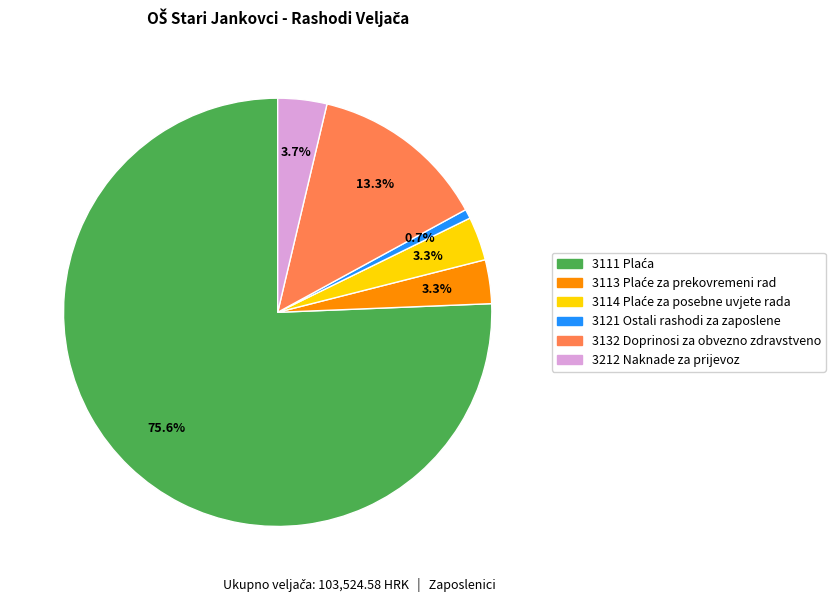

Count the number of slices in the pie.

6